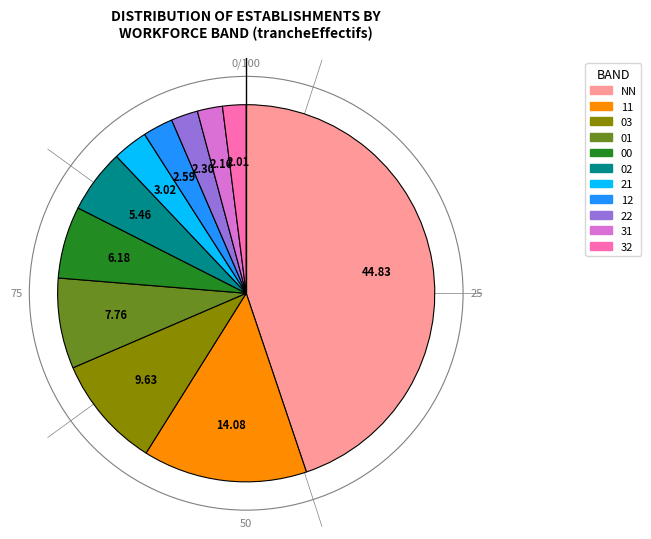

What is the largest slice in the pie chart?

NN